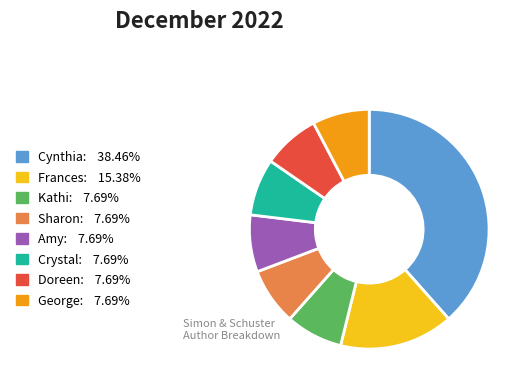

Is there any slice that represents more than half of the pie?

No